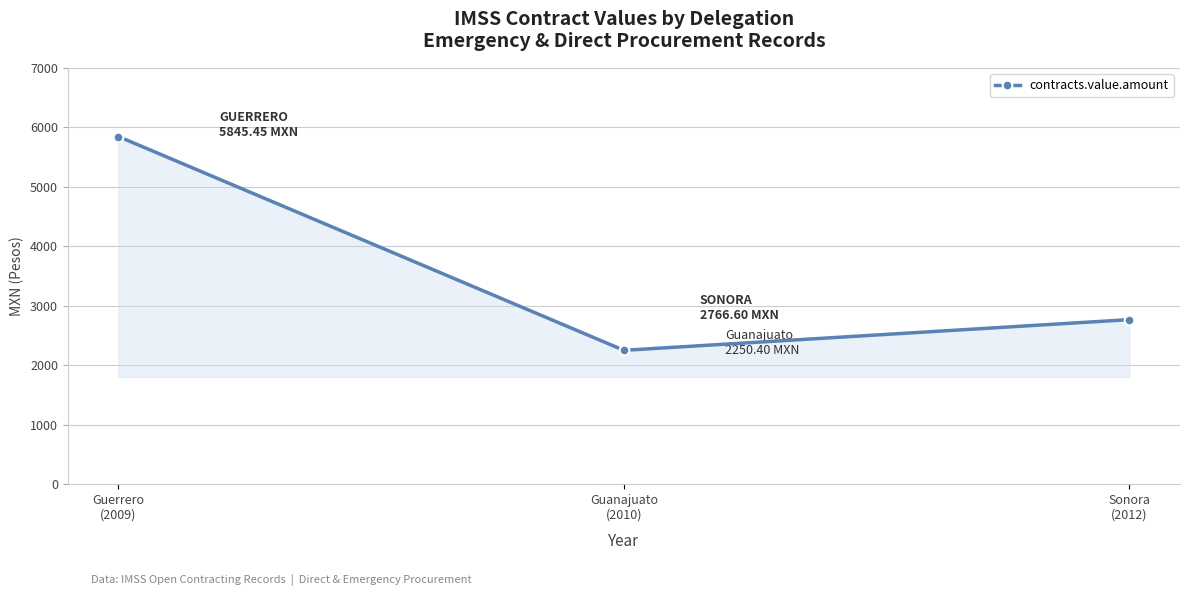

List the labels in order of value, smallest first.

Guanajuato
(2010), Sonora
(2012), Guerrero
(2009)